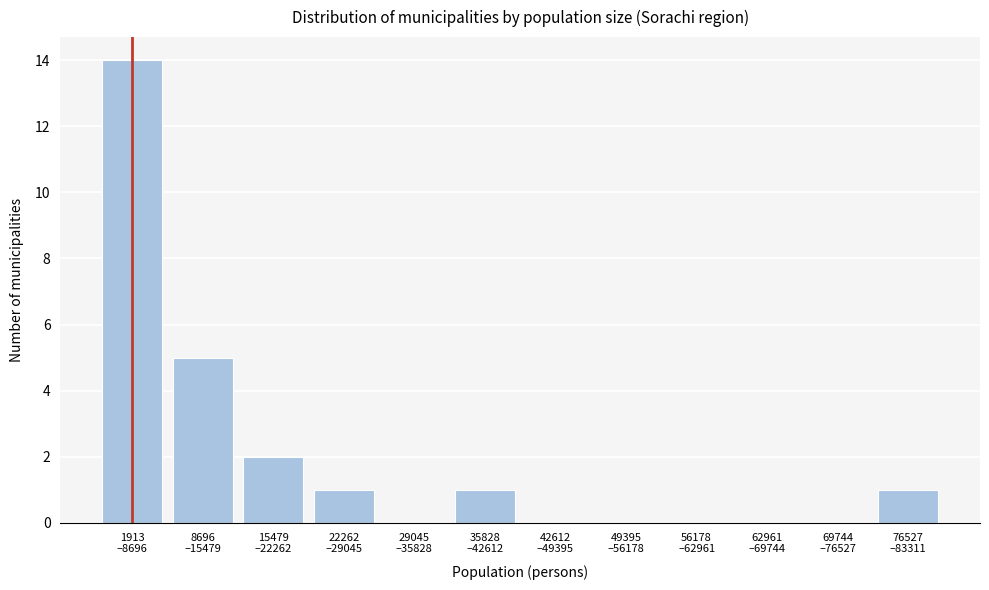

What is the greatest value displayed?

14